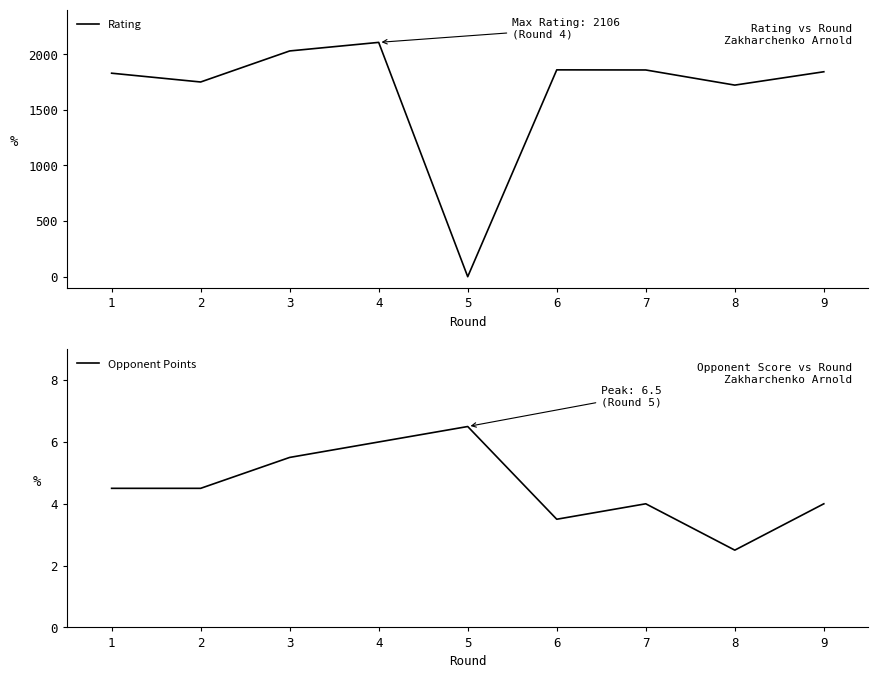

What is the average value of the Opponent Points series?

4.6